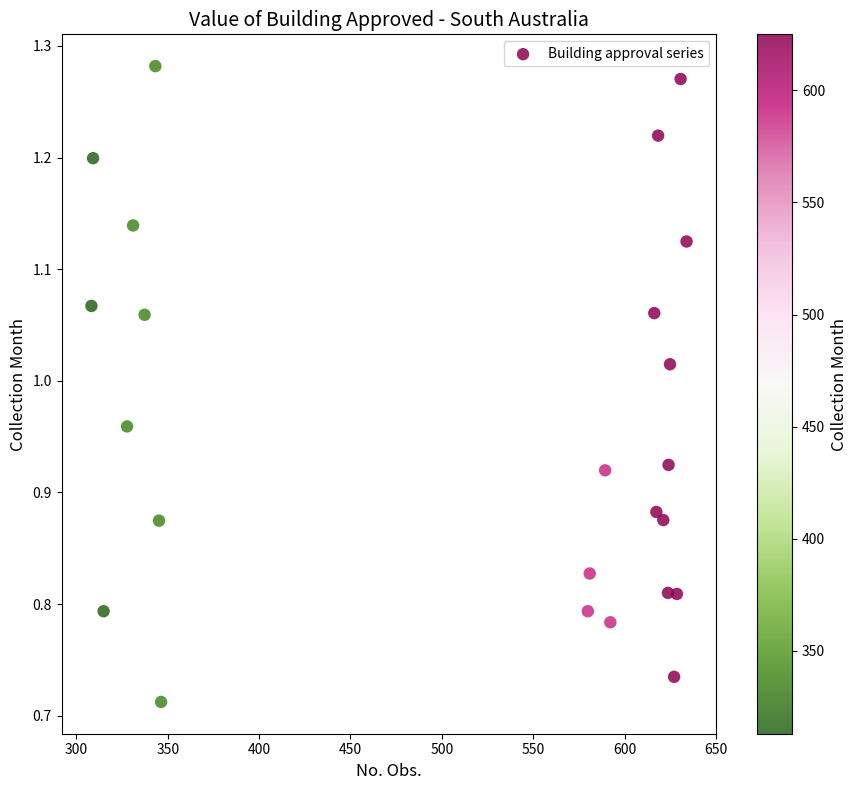

What is the range of X values (max minus min)?

325.8